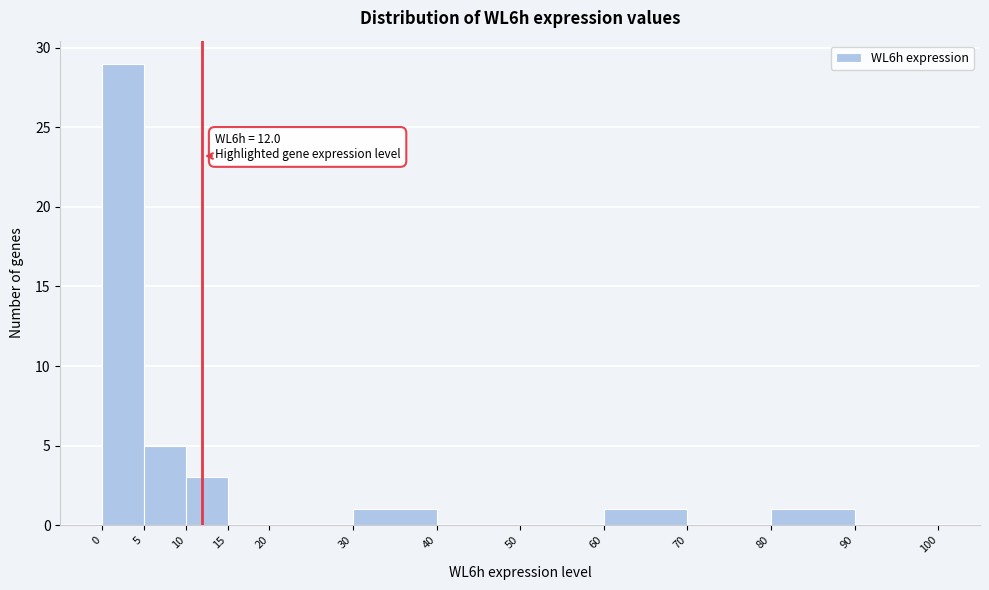

Which range on the x-axis has the tallest bar?

0 to 5